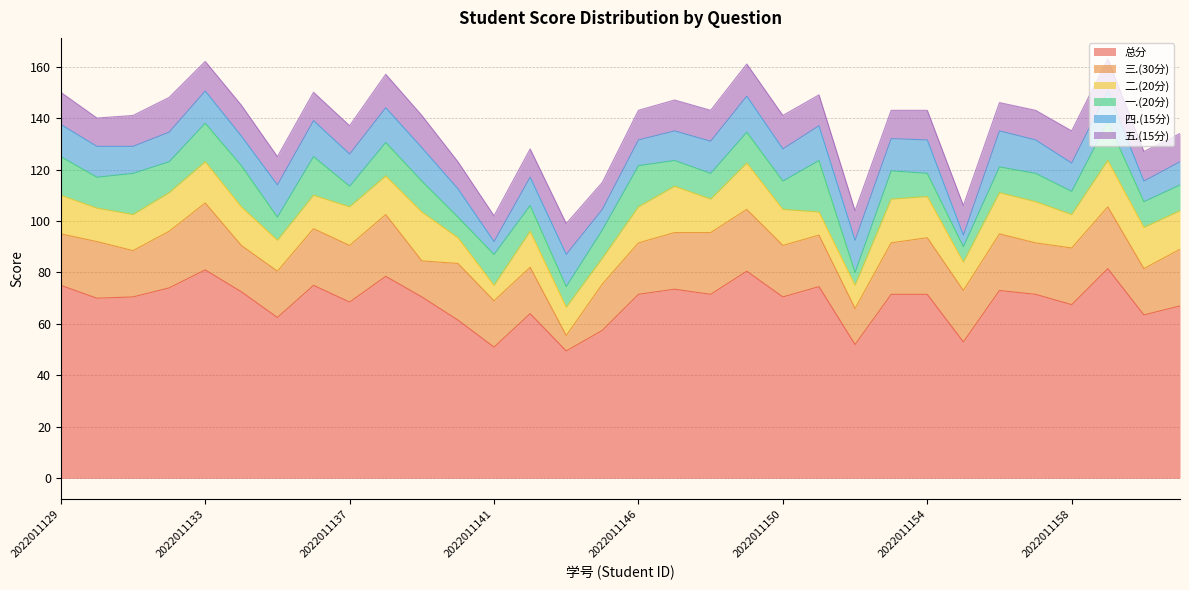

Where is the first local maximum for 二.(20分)?

2022011133